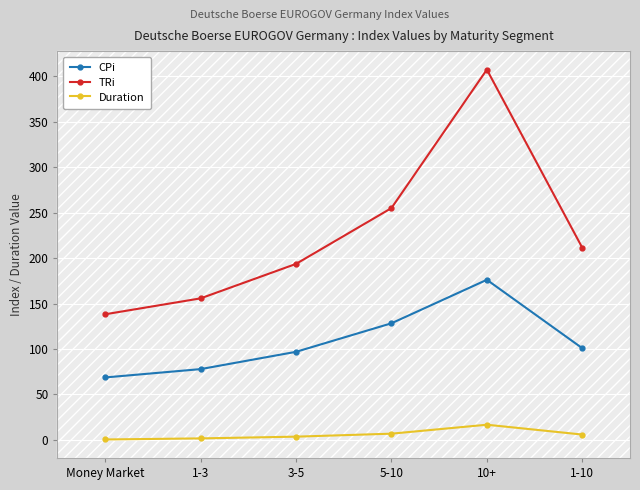

Which series has the largest range (max minus min)?

TRi